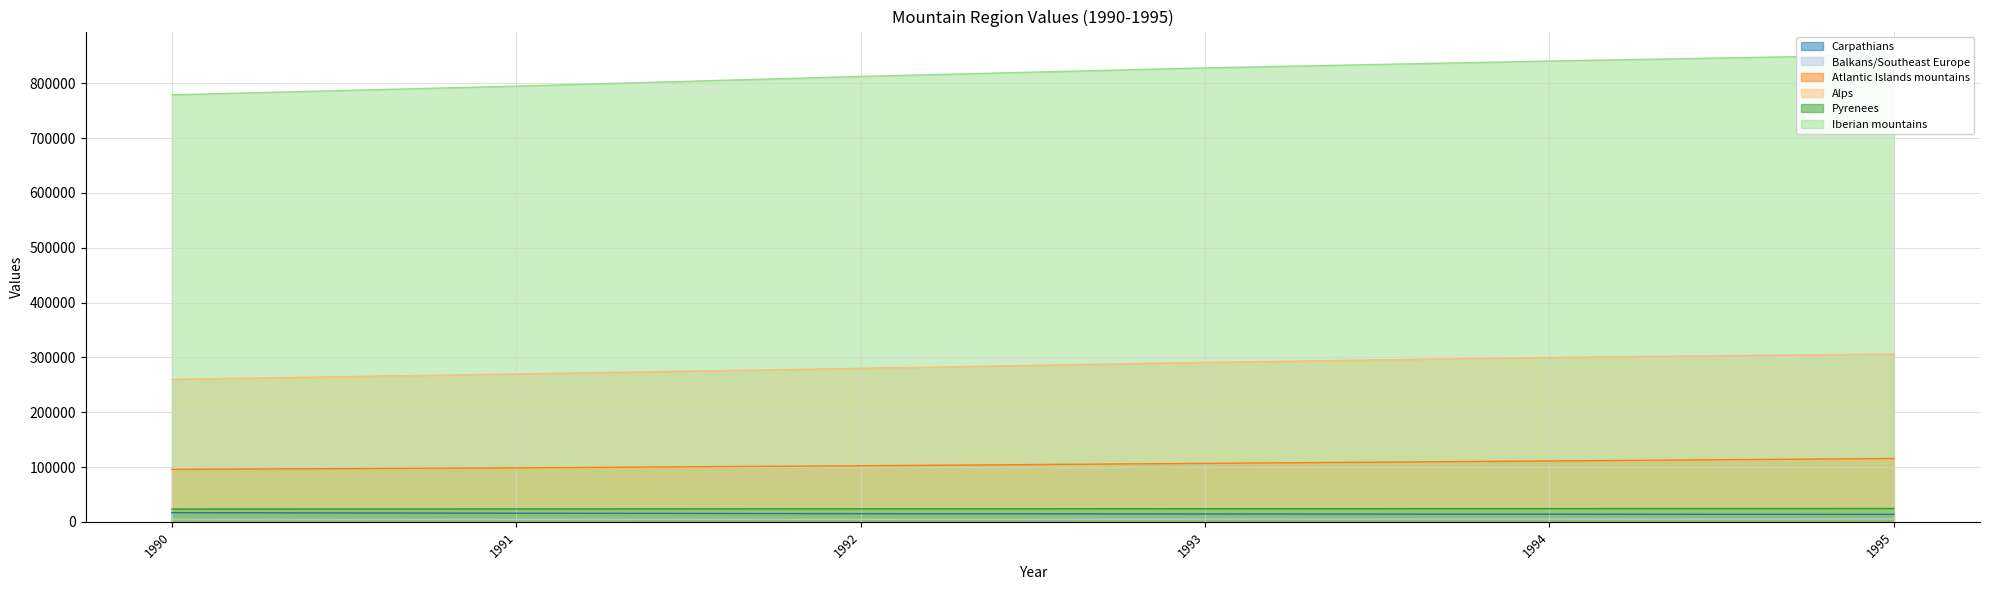

Reading left to right, what are all the values shown in this chart?

Carpathians: 1990=16907	1991=15897	1992=15037	1993=14449	1994=14042	1995=13761
Balkans/Southeast Europe: 1990=4567	1991=4670	1992=4795	1993=4911	1994=5063	1995=5232
Atlantic Islands mountains: 1990=95958	1991=98618	1992=102426	1993=106785	1994=111206	1995=115700
Alps: 1990=260075	1991=269897	1992=280078	1993=290978	1994=299873	1995=306335
Pyrenees: 1990=23505	1991=23709	1992=23882	1993=24018	1994=24234	1995=24446
Iberian mountains: 1990=779015	1991=794911	1992=812615	1993=828161	1994=840655	1995=851879